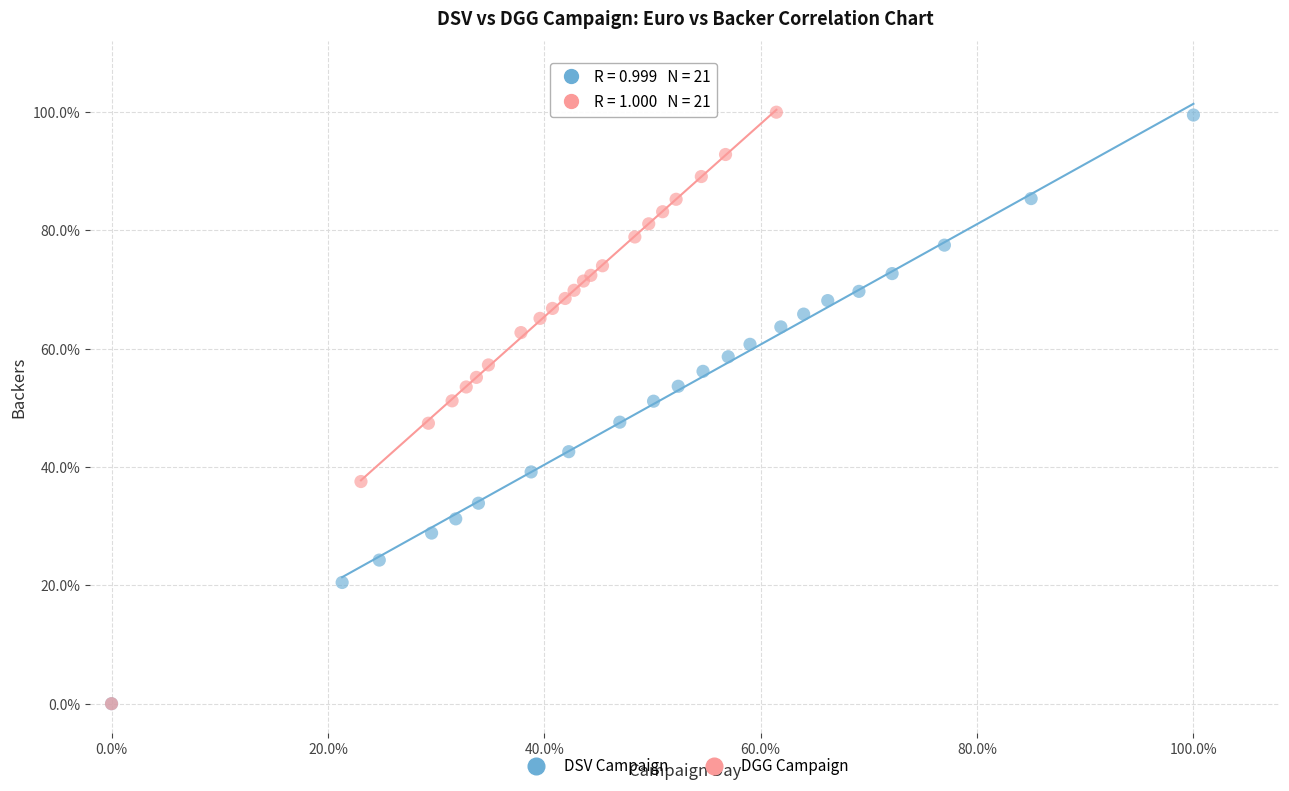

What are all the series names shown in the legend?

DSV Campaign, DGG Campaign